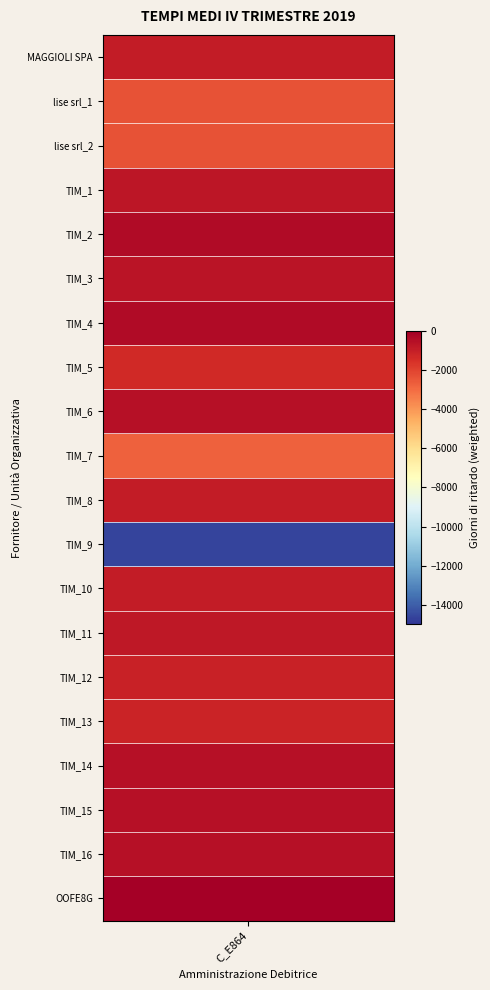

The chart shows a value of -913 at TIM_8. True or false?

True